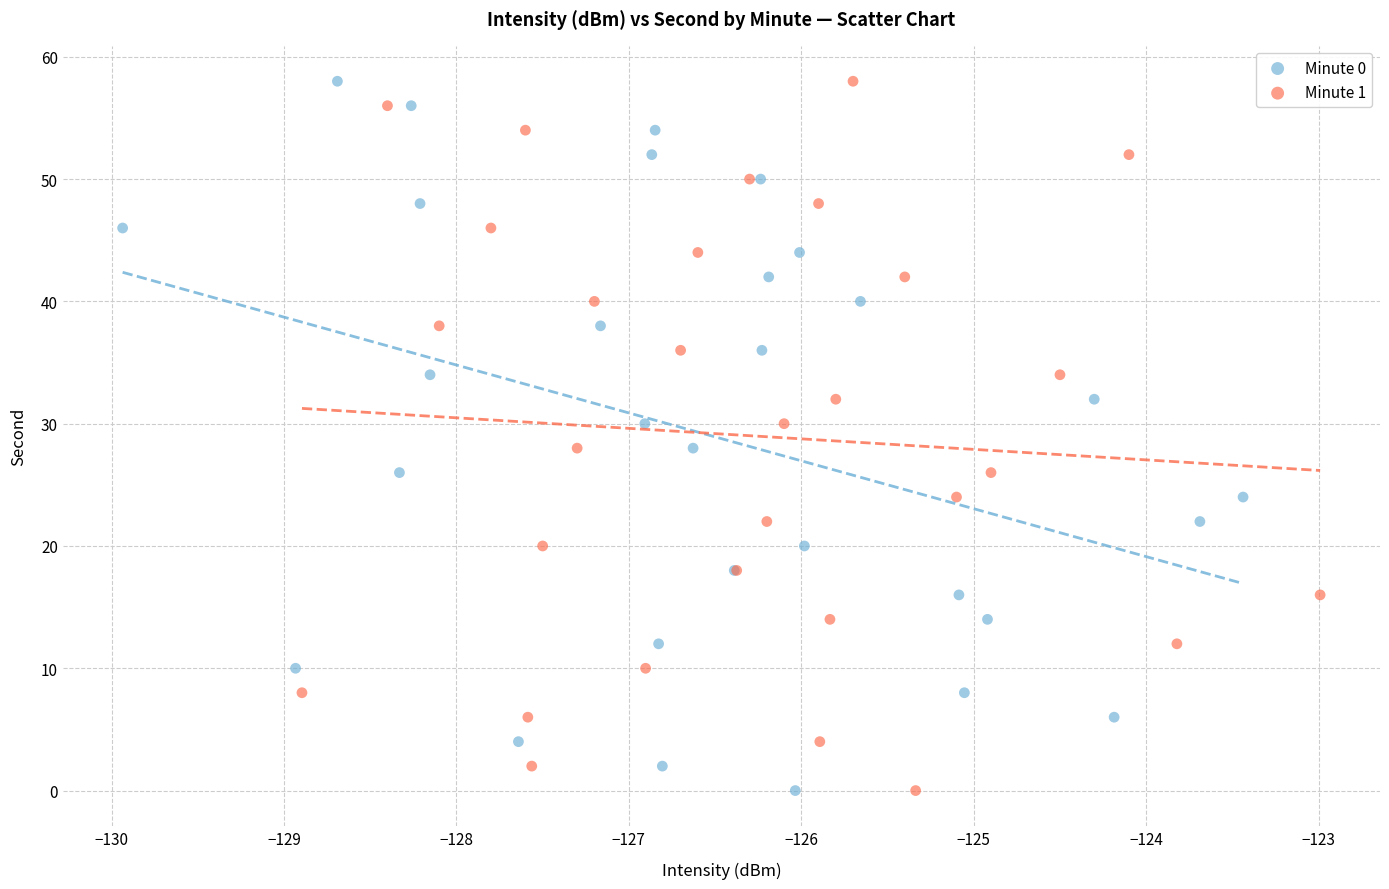

What are all the series names shown in the legend?

Minute 0, Minute 1